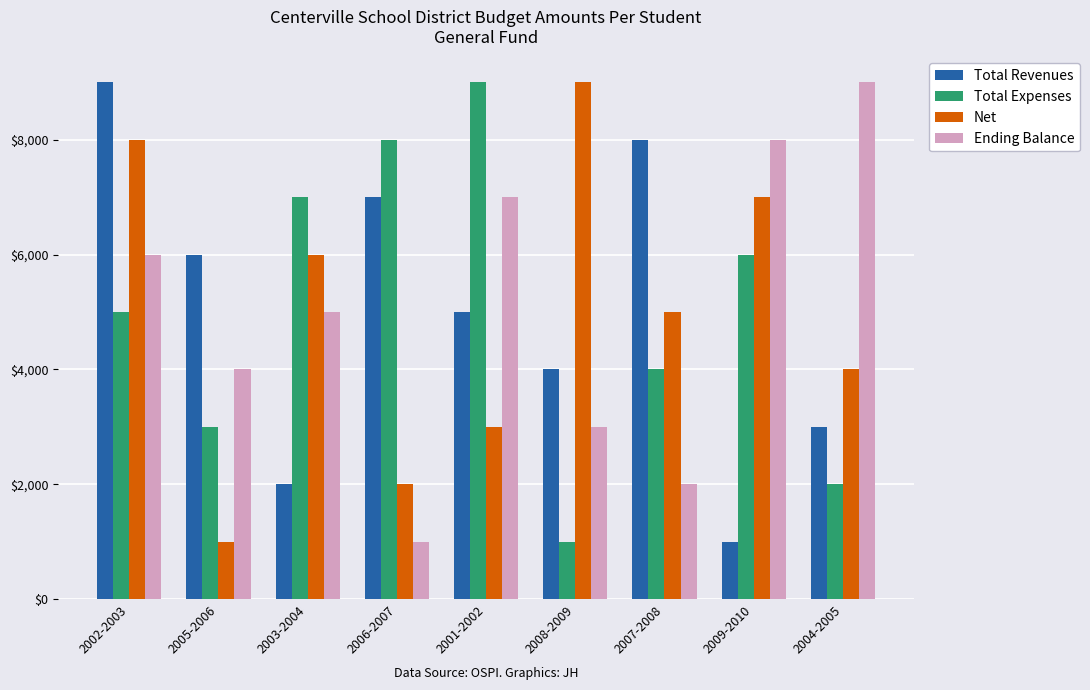

At which label does Total Expenses reach its minimum?

2008-2009